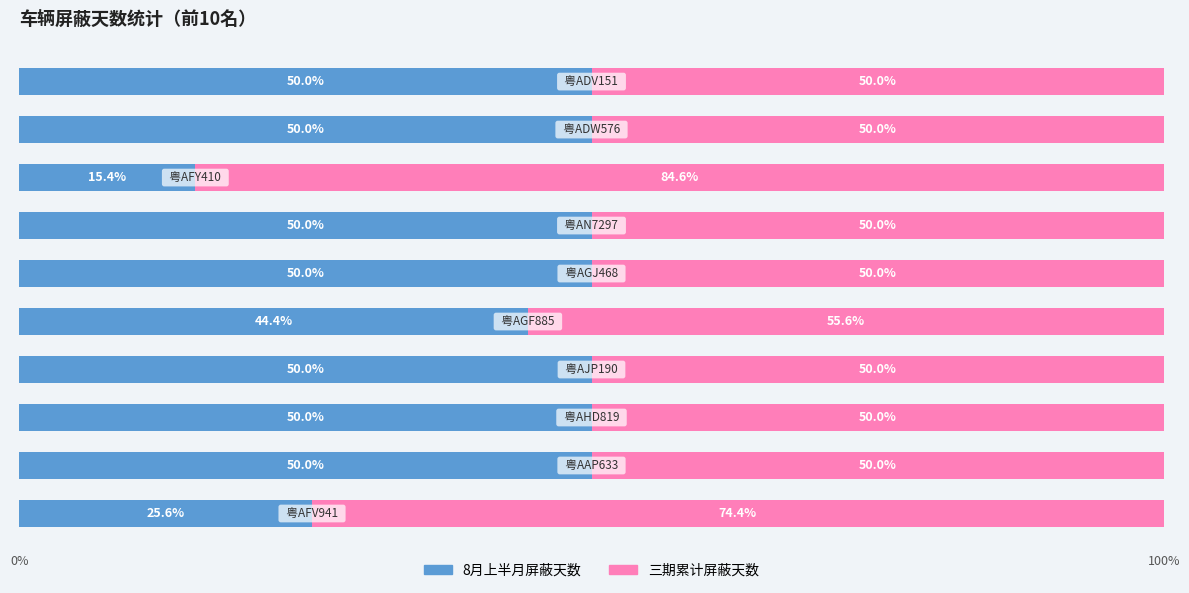

What is the difference between the second highest and second lowest values in the 8月上半月屏蔽天数 series?

24.4